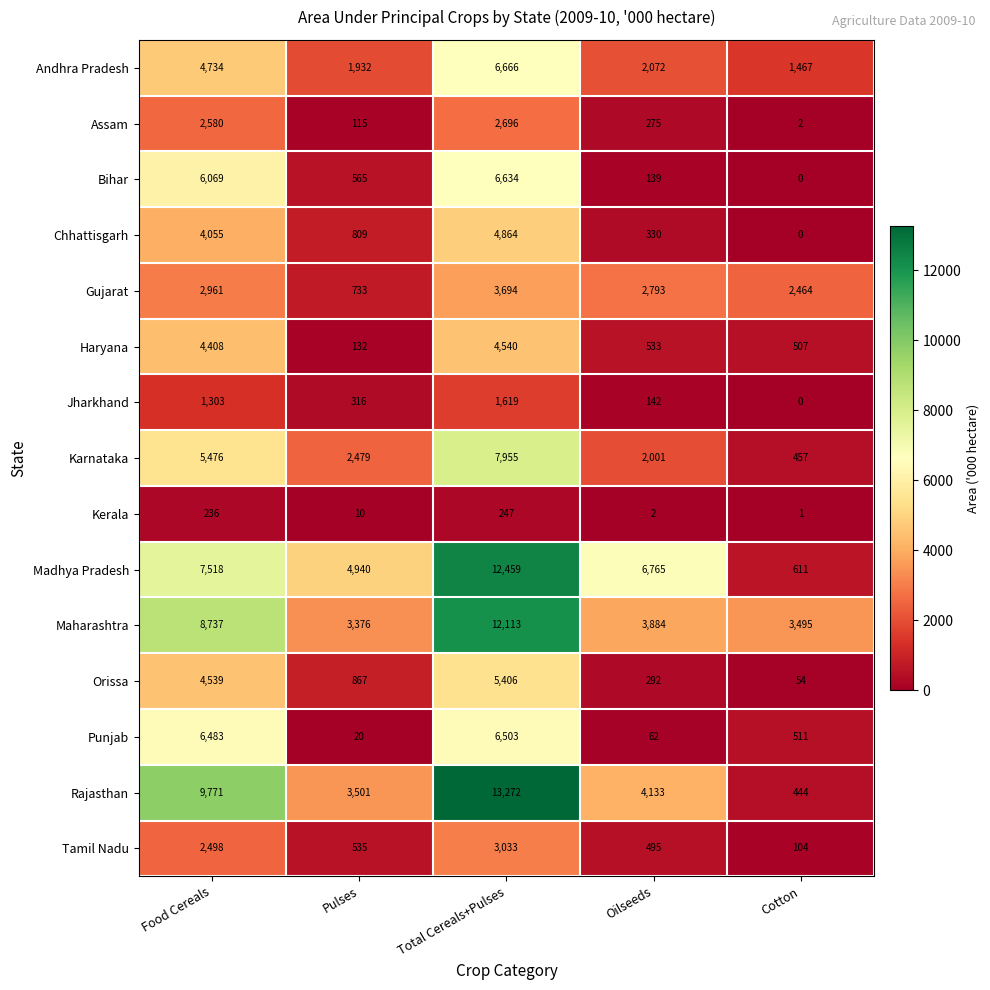

Rank the categories by Karnataka value from highest to lowest.

Total Cereals+Pulses, Food Cereals, Pulses, Oilseeds, Cotton